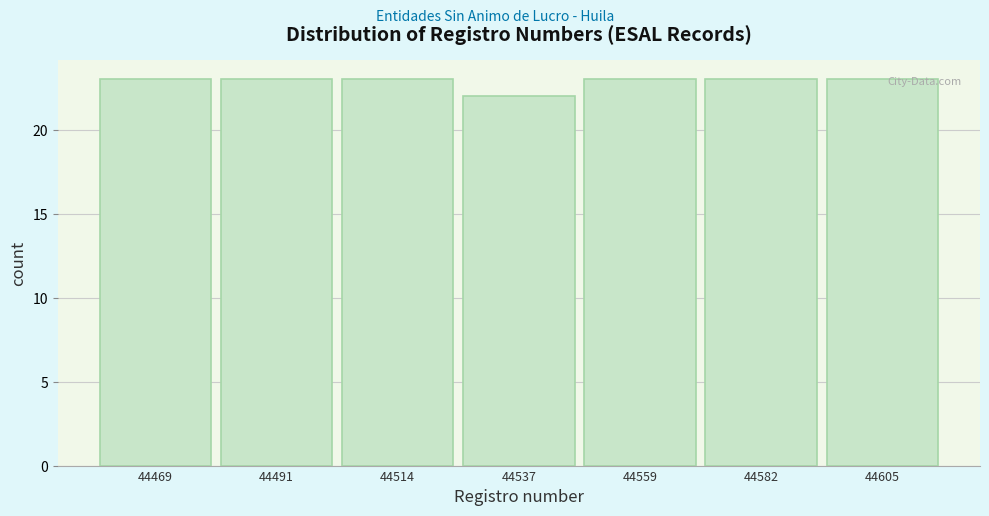

Reading left to right, extract all data points from this chart.

23	23	23	22	23	23	23